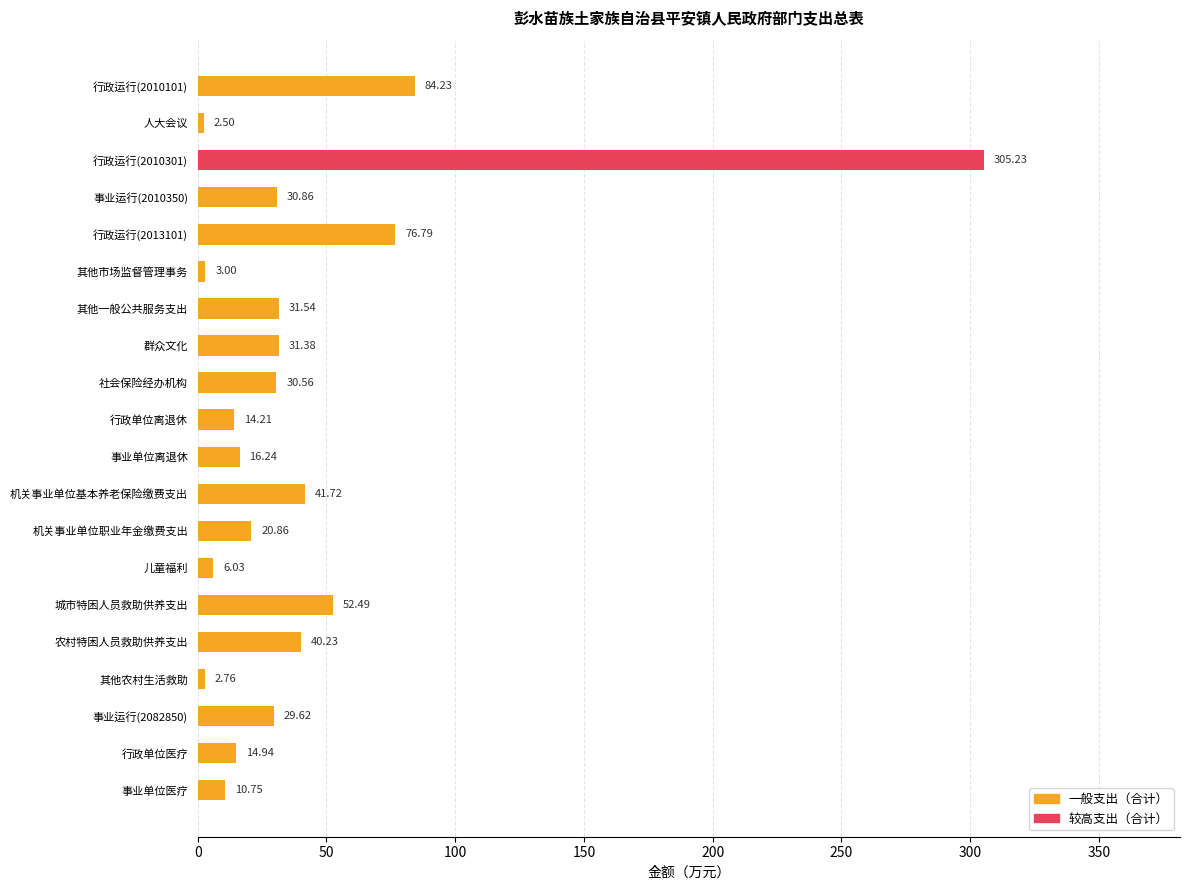

What is the label of the 20th bar from the top?

事业单位医疗